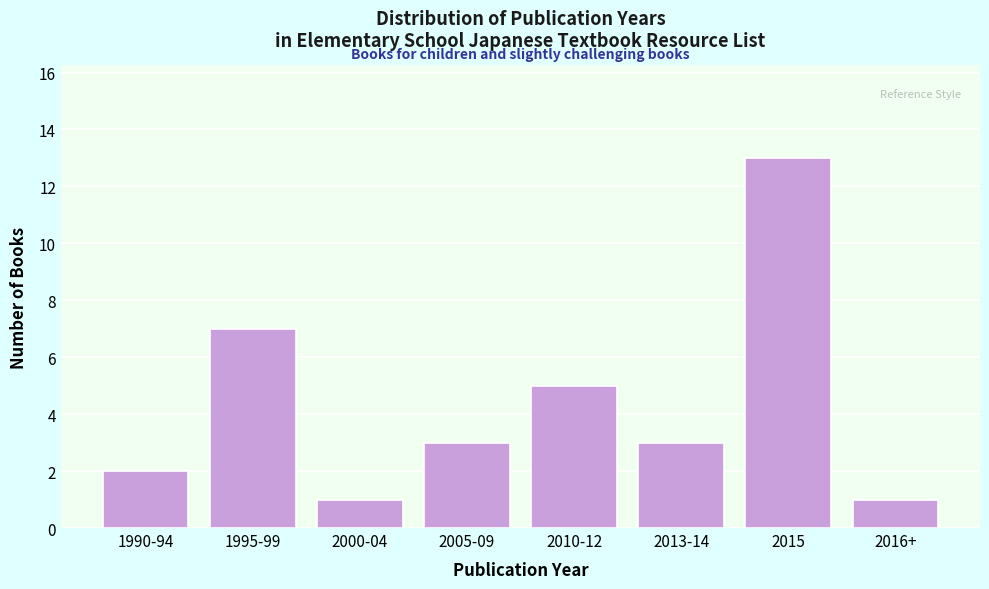

Reading right to left, list all the values displayed in this chart.

2016+=1	2015=13	2013-14=3	2010-12=5	2005-09=3	2000-04=1	1995-99=7	1990-94=2